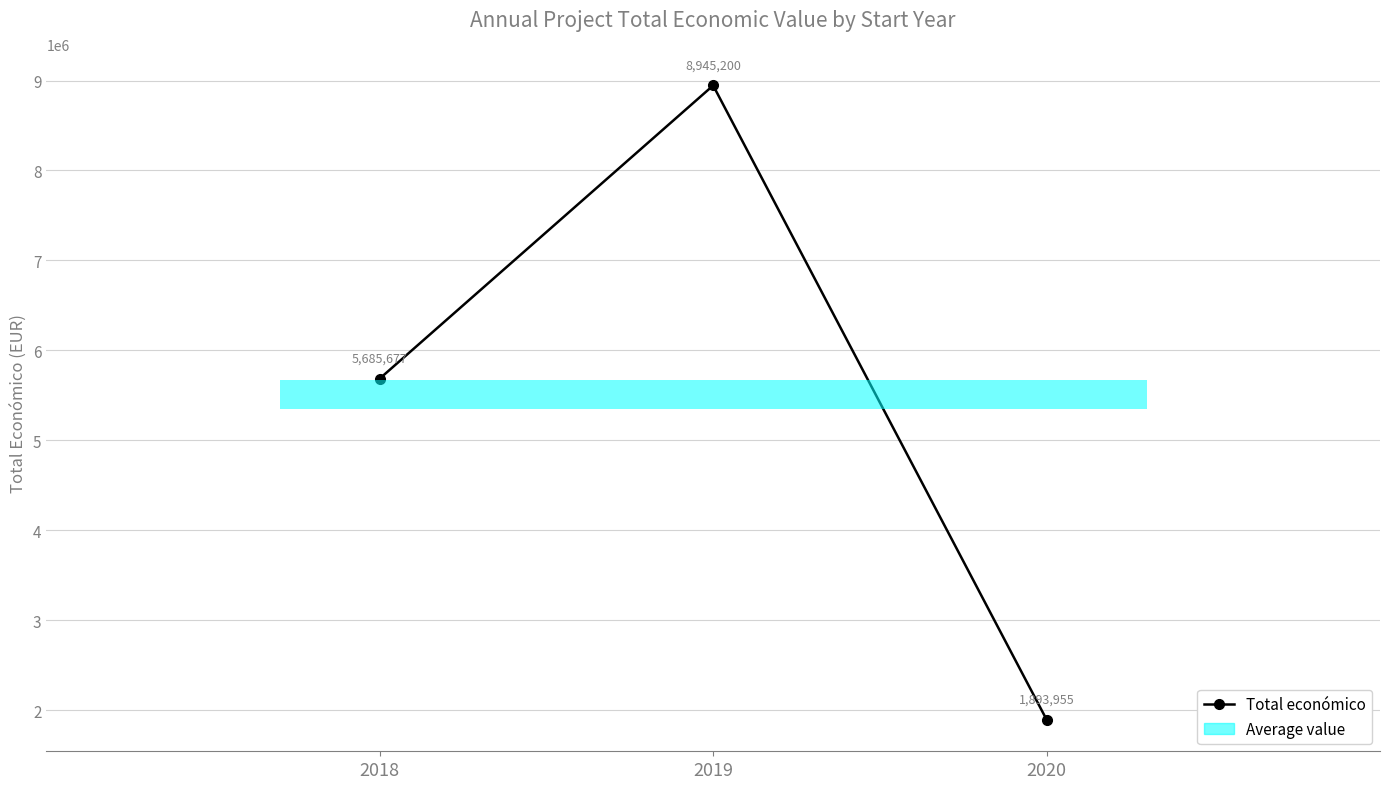

Count the number of values greater than 5685677.

1